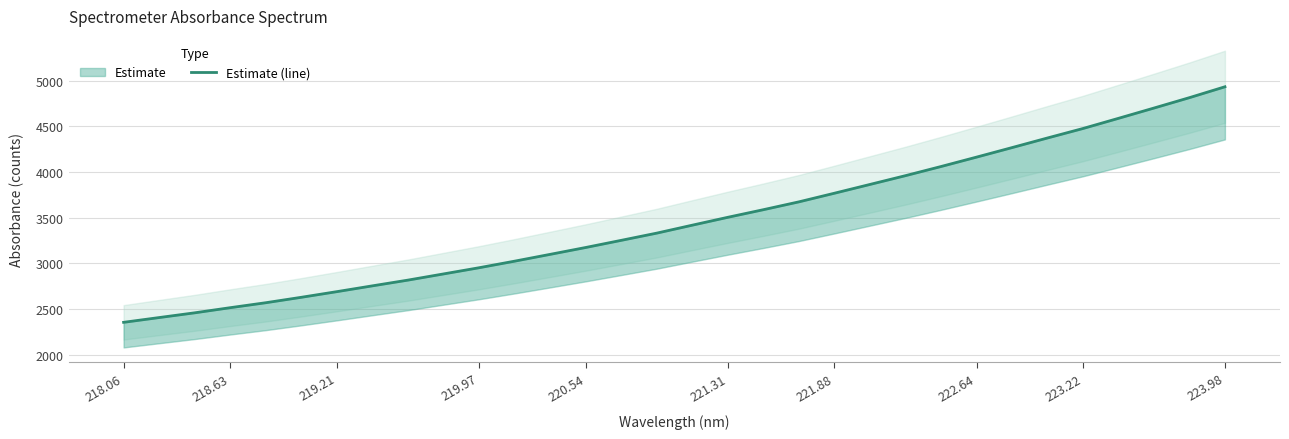

What is the difference between the maximum and minimum values?

2578.1